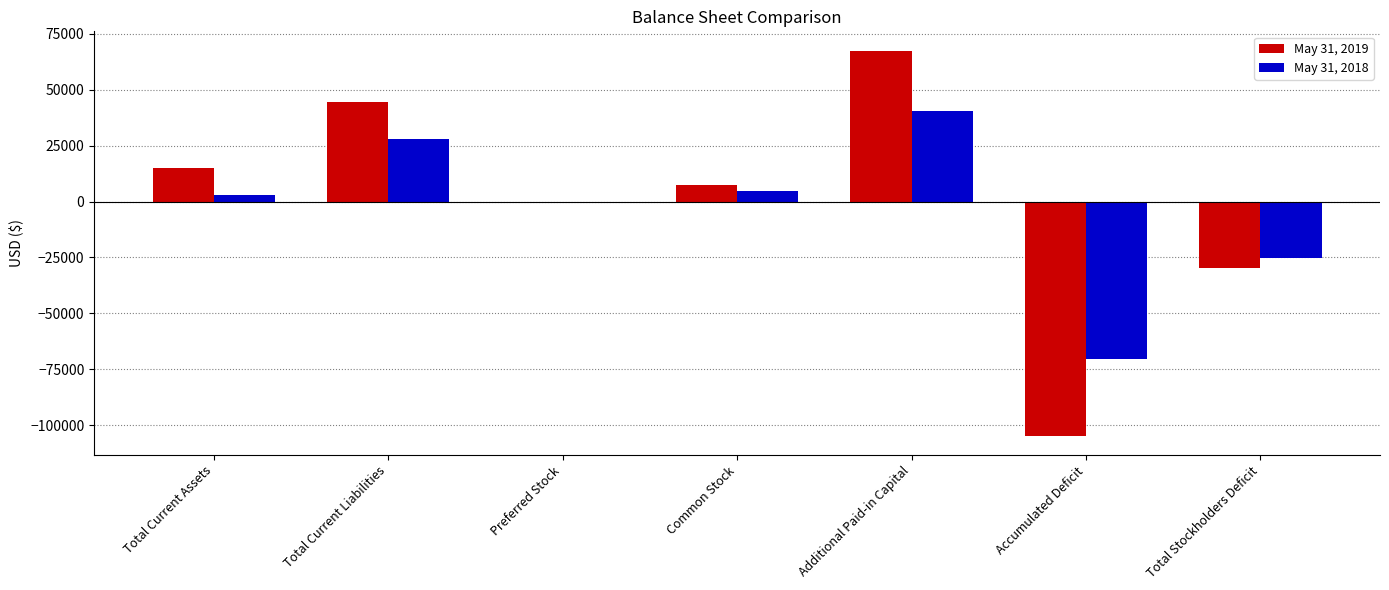

Count the May 31, 2019 values in the range -29699 to 44512.

5